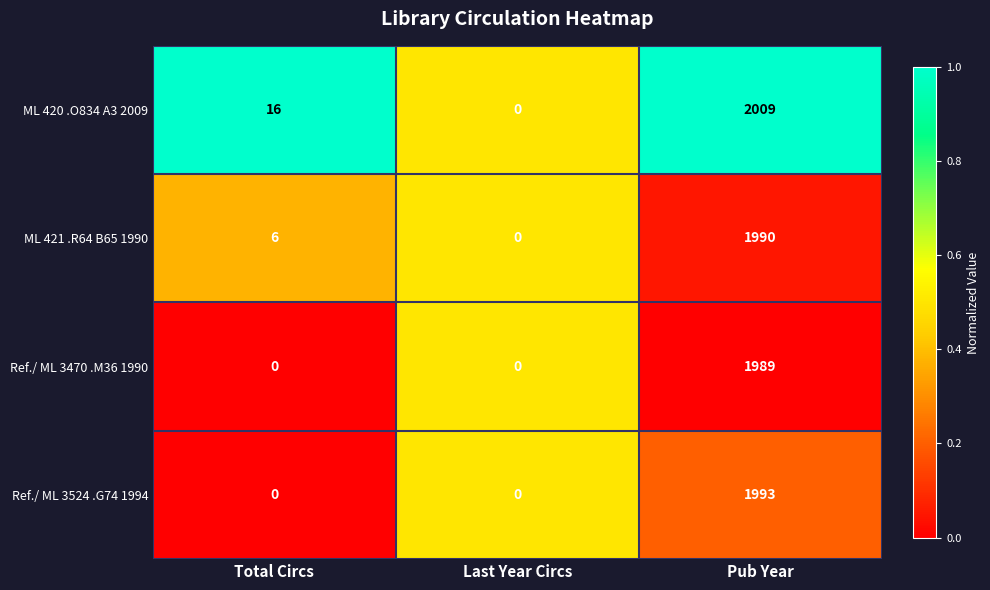

What is the difference between the ML 421 .R64 B65 1990 values at Pub Year and Last Year Circs?

1990